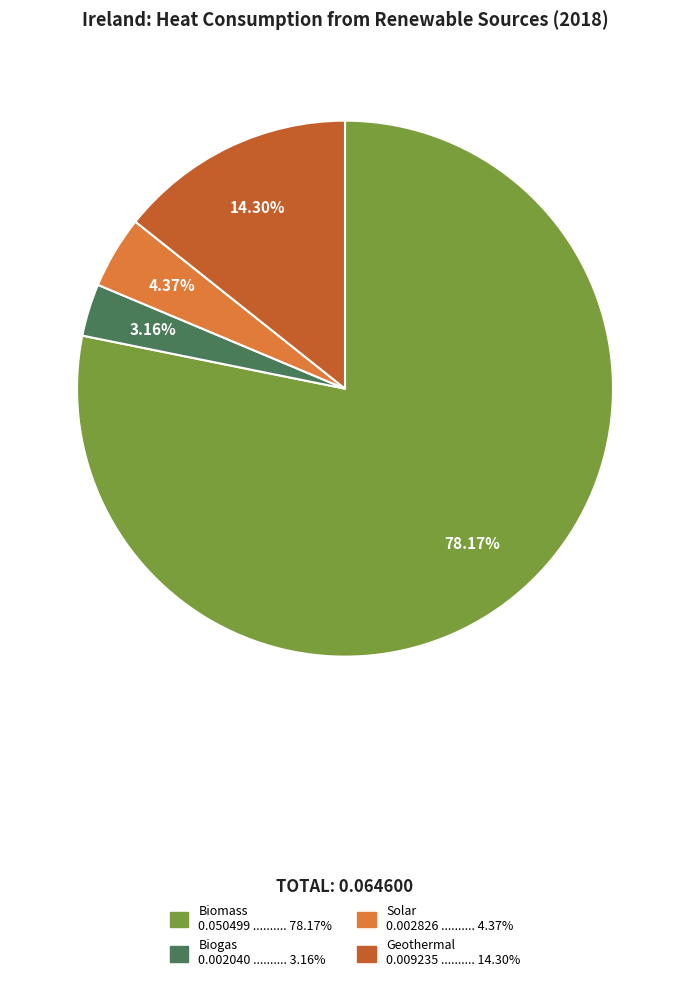

Between Biomass and Solar, which is larger?

Biomass